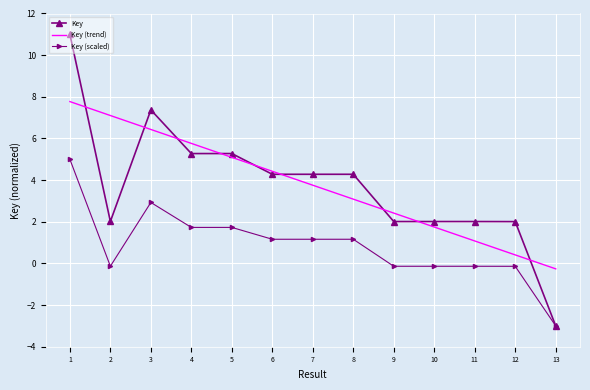

True or false: Key (trend) has more than 1 interior local peaks.

False